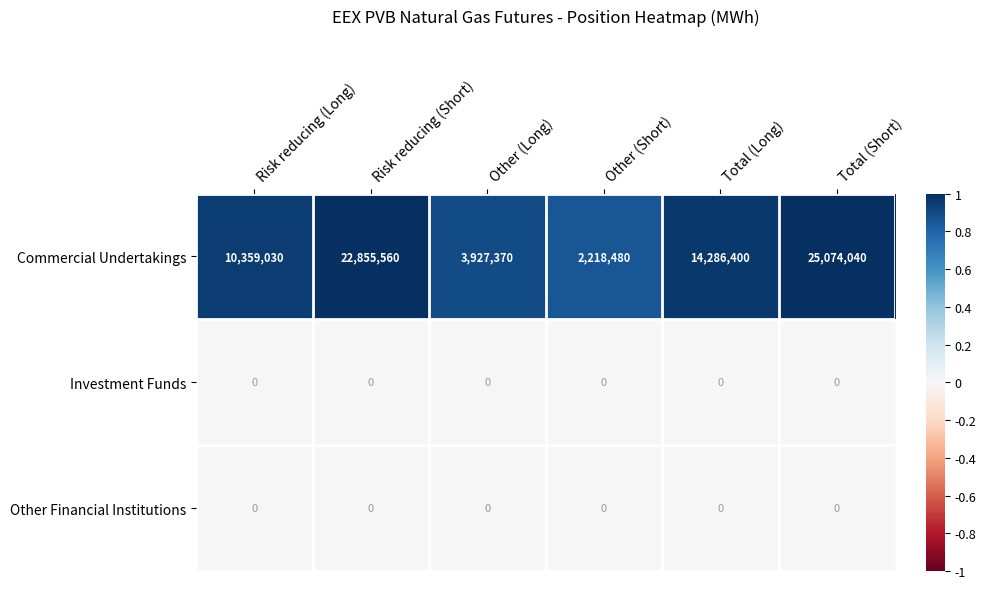

Is it true that Other Financial Institutions equals 0 at Total (Long)?

True